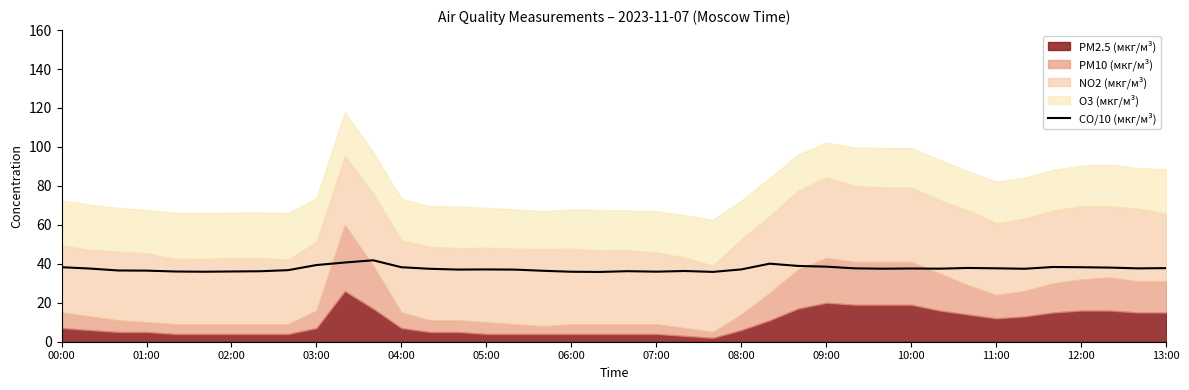

What is the maximum value for CO/10 (мкг/м³)?

41.8